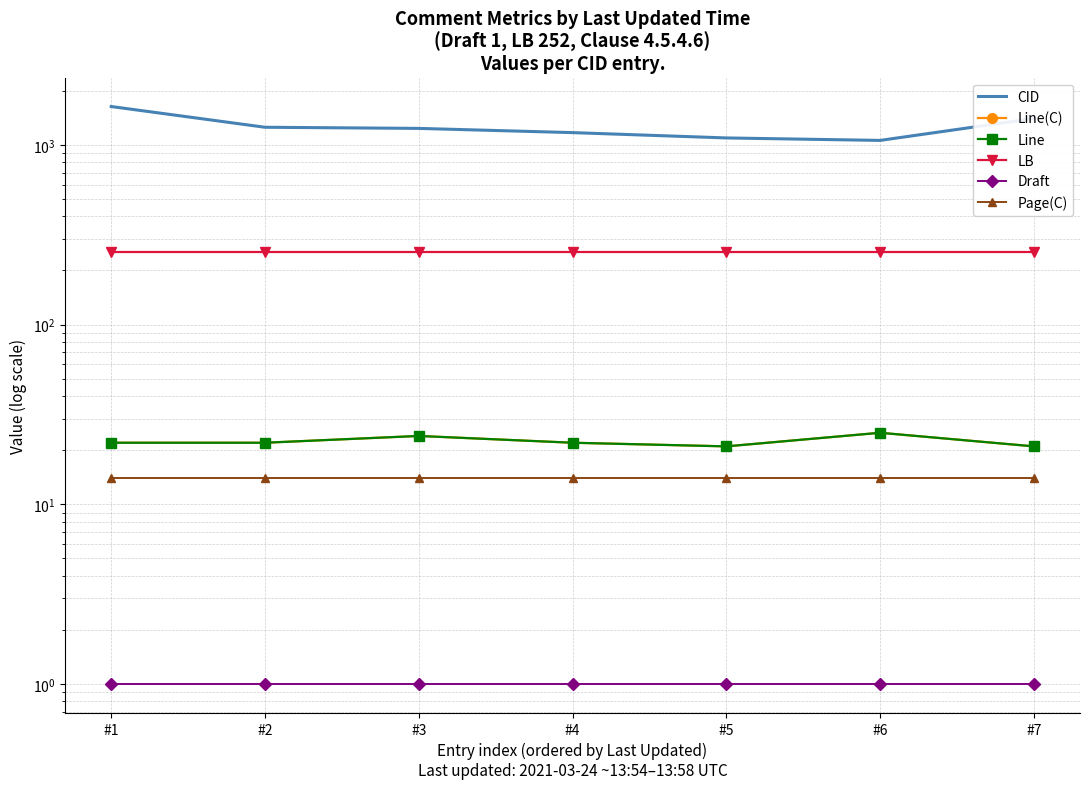

What is the value of the Page(C) point at the 2nd from the left?

14